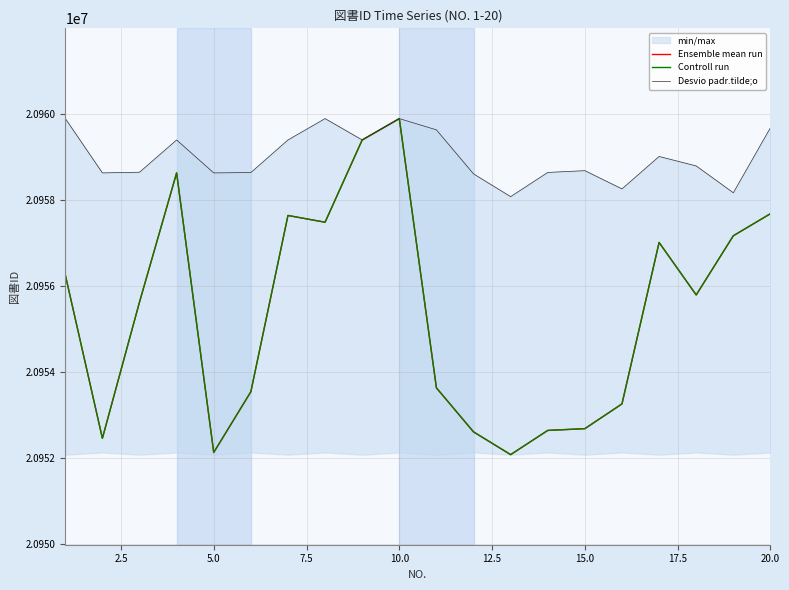

Which series has the largest total across all categories?

Desvio padr.tilde;o